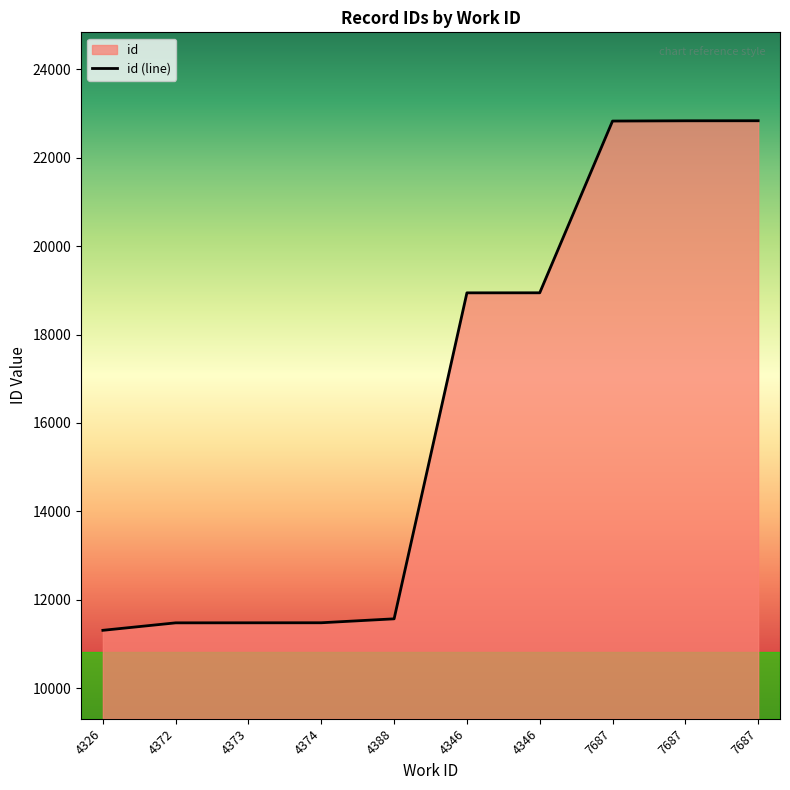

What is the label of the 3rd point from the left?

4373